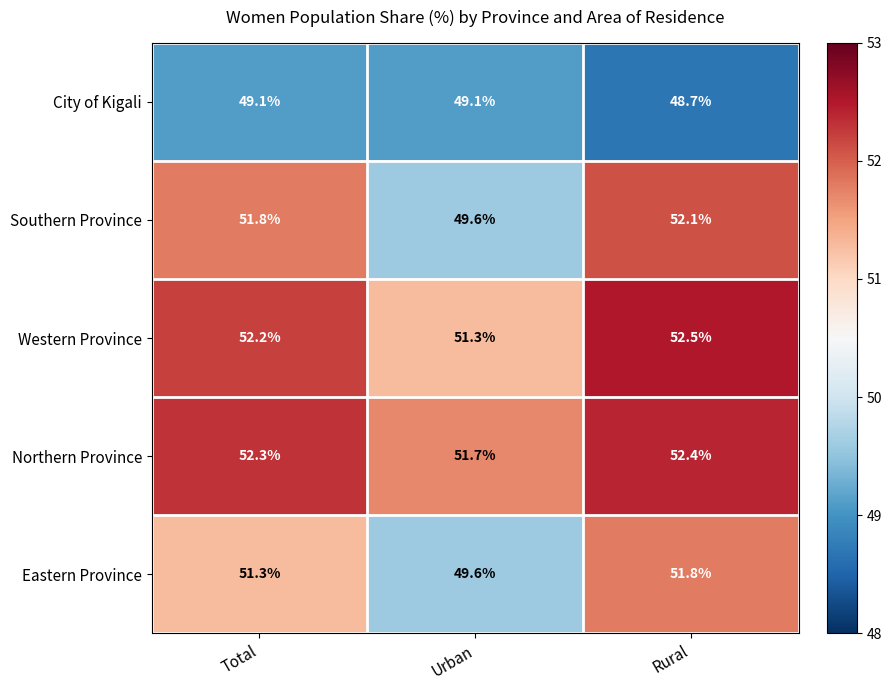

What is the highest value of the Western Province series?

52.5